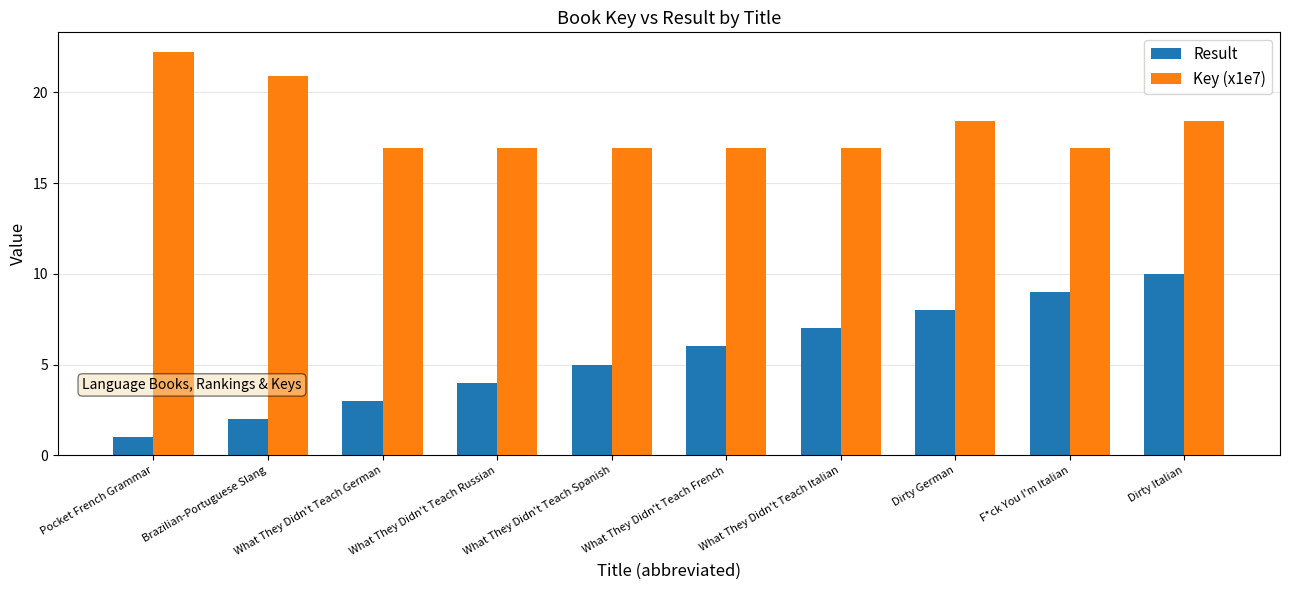

What is the total value across all series at Dirty German?

26.4